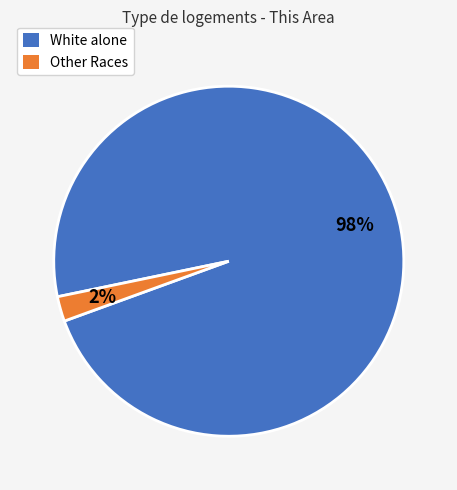

Does any single category account for the majority?

Yes